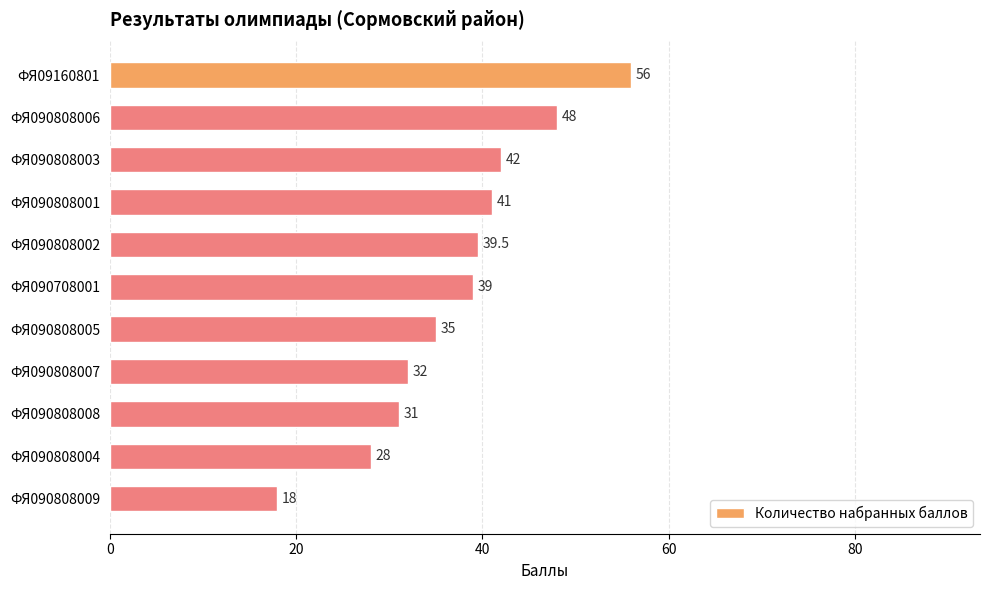

What is the minimum value shown in the chart?

18.0